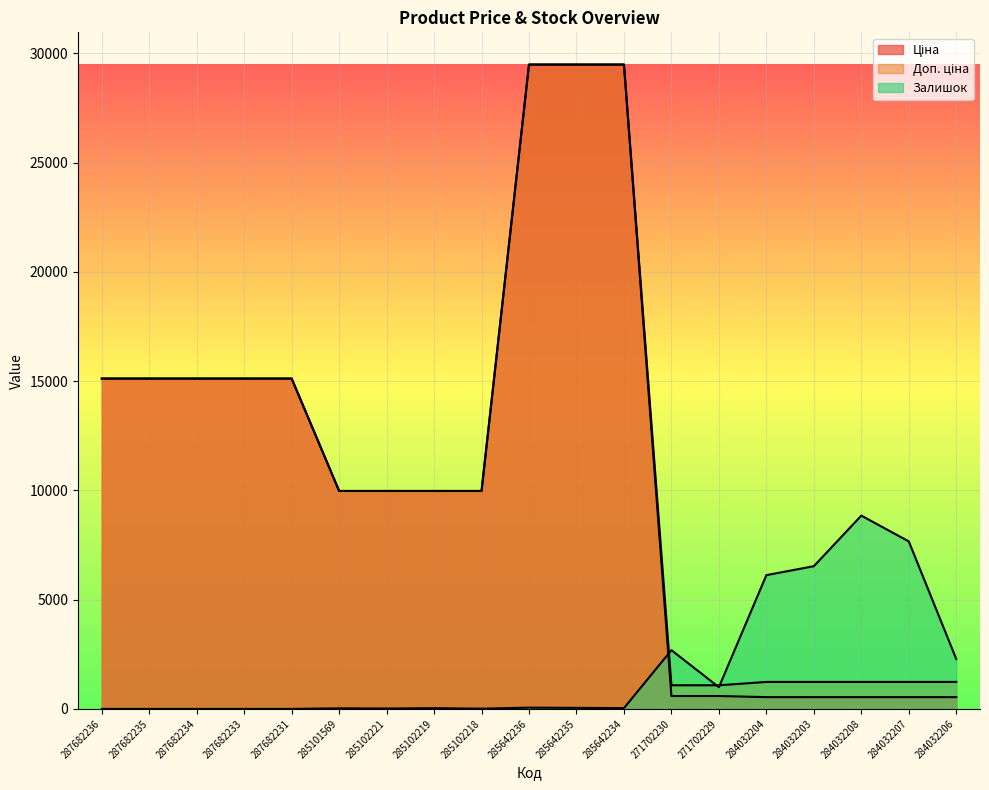

True or false: Доп. ціна has a value of 1771.0 at 284032207.

False